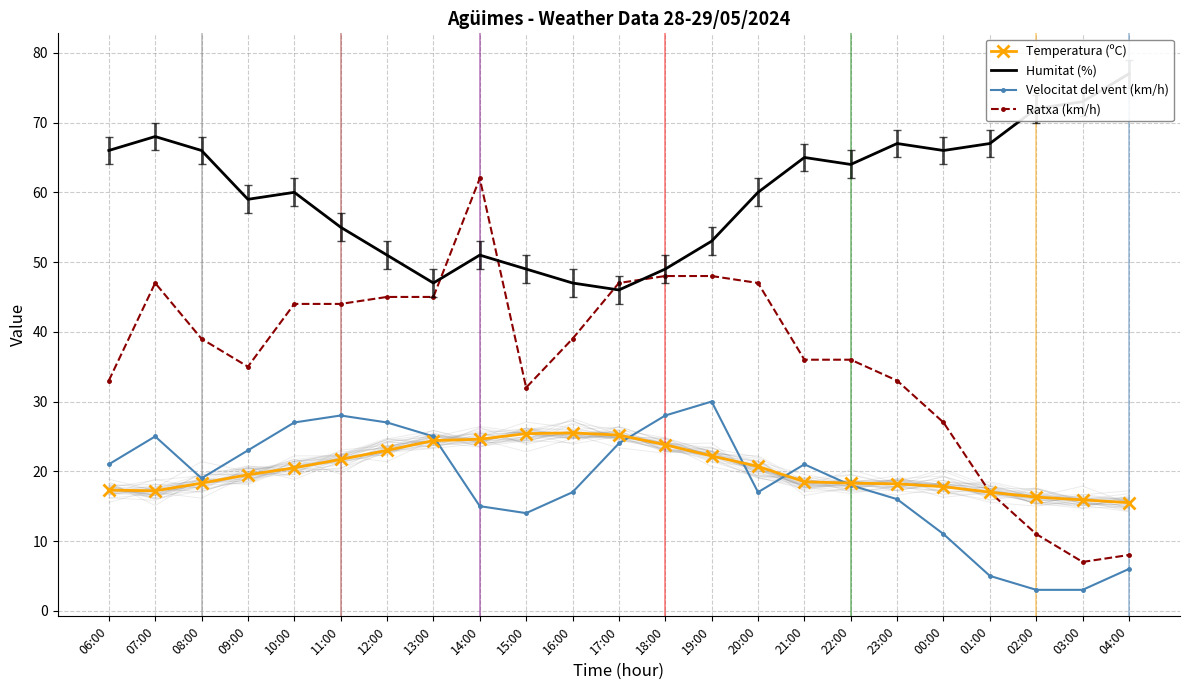

Which has a higher value, 12:00 or 21:00?

12:00